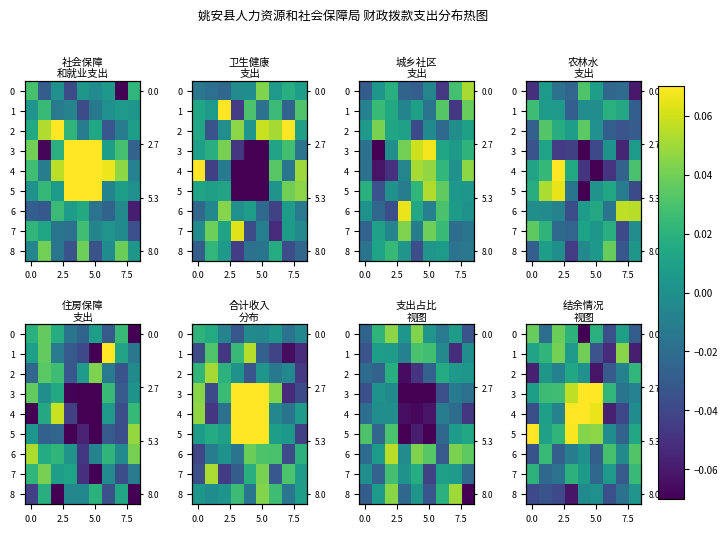

What is the minimum value shown in the chart?

-0.1